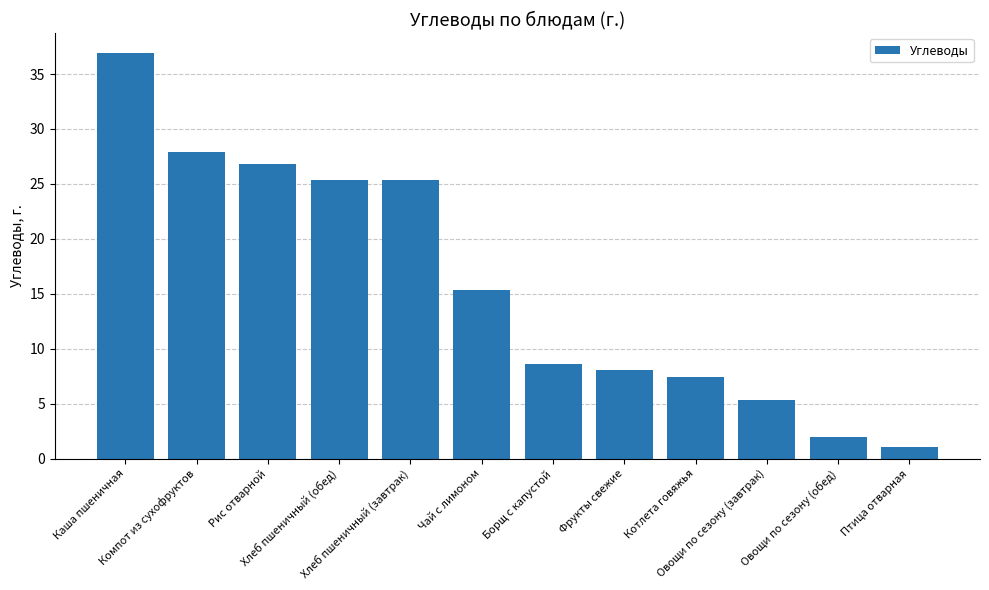

What is the ratio of the value at Борщ с капустой to the value at Каша пшеничная?

0.2